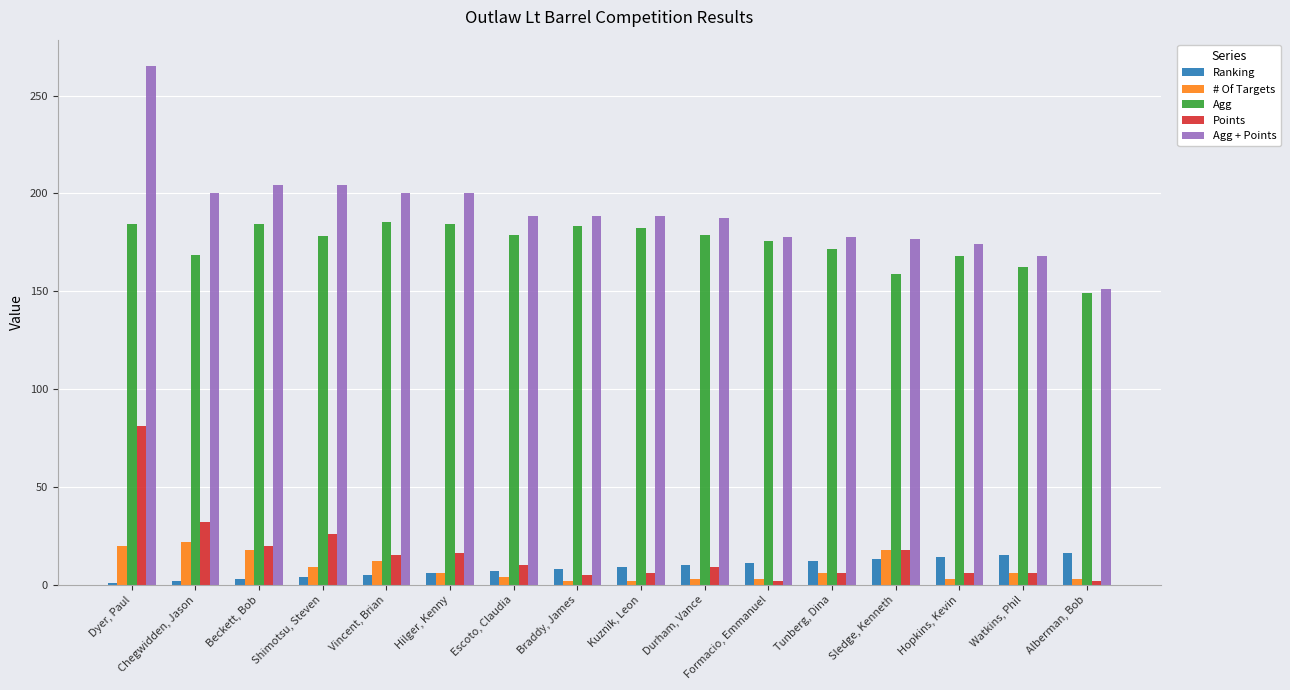

Is the value of Ranking at Hilger, Kenny greater than the value of Agg + Points at Kuznik, Leon?

No